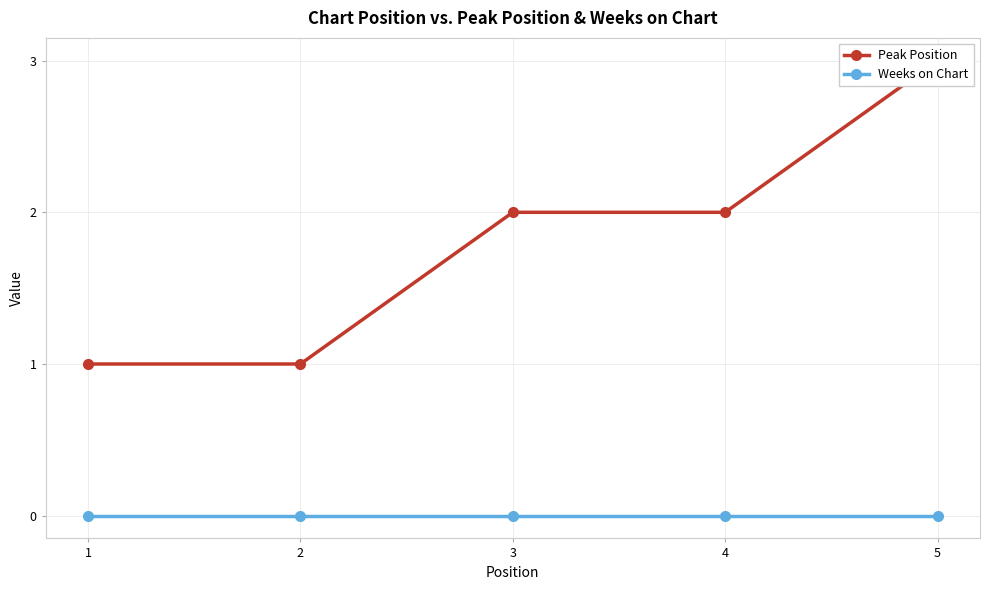

List the series in order of their peak value, lowest first.

Weeks on Chart, Peak Position